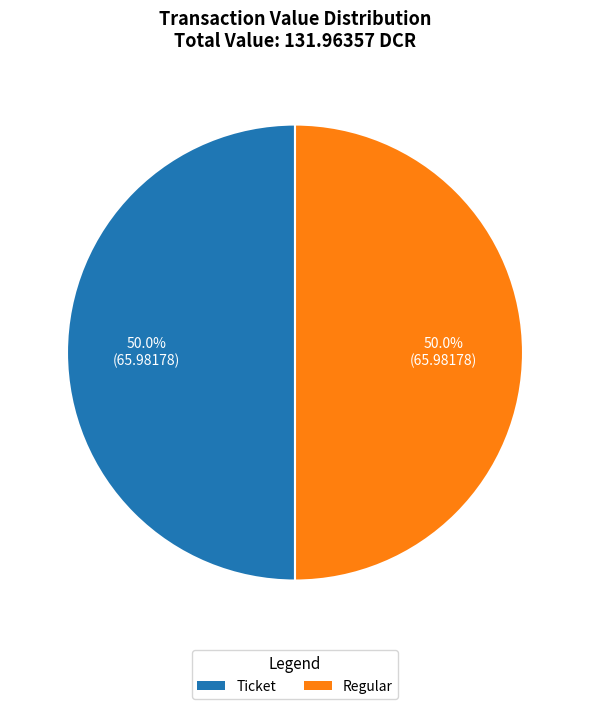

How many segments does this pie chart have?

2